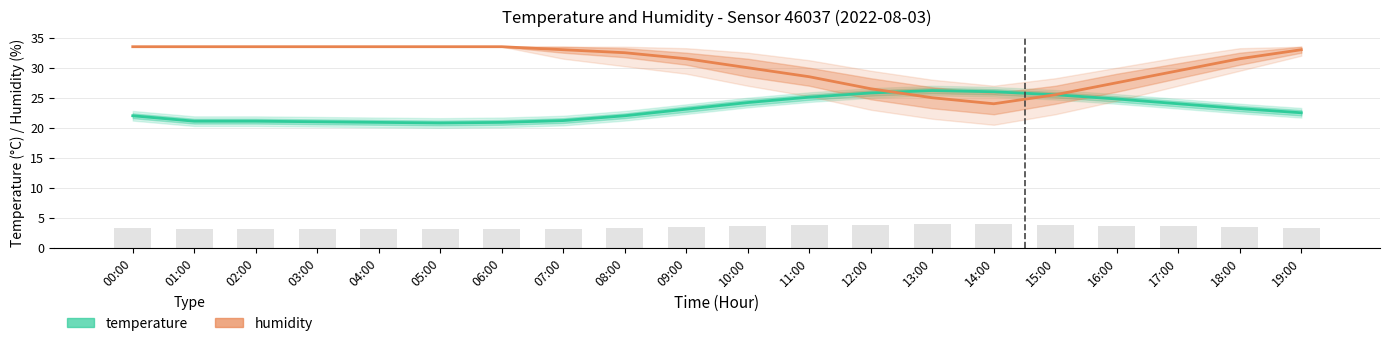

How many data points in temperature are less than 23?

10